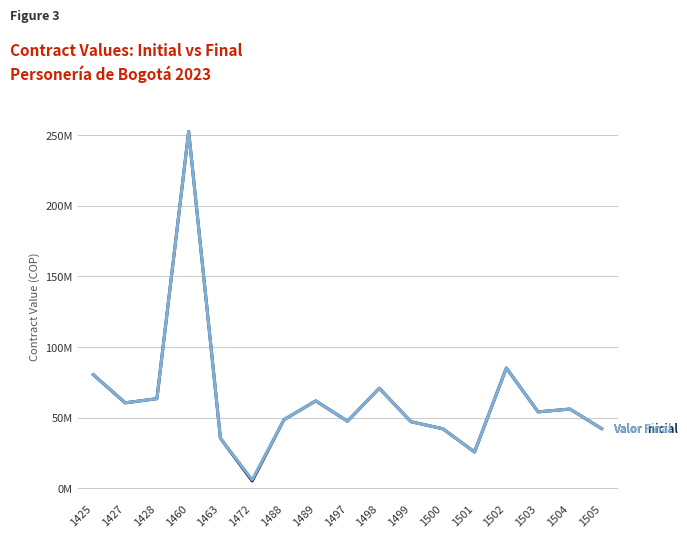

Reading right to left, list all the values displayed in this chart.

Valor Inicial Contrato: 1505=42246600	1504=56078000	1503=54077474	1502=85153717	1501=25665585	1500=42132200	1499=47110228	1498=70818000	1497=47498880	1489=61850734	1488=48545035	1472=5141478	1463=35349802	1460=252625000	1428=63433333	1427=60493333	1425=80351180
Valor Final del Contrato: 1505=42246600	1504=56078000	1503=54077474	1502=85153717	1501=25665585	1500=42132200	1499=47110228	1498=70818000	1497=47498880	1489=61850734	1488=48545035	1472=6113882	1463=35349802	1460=252625000	1428=63433333	1427=60493333	1425=80351180